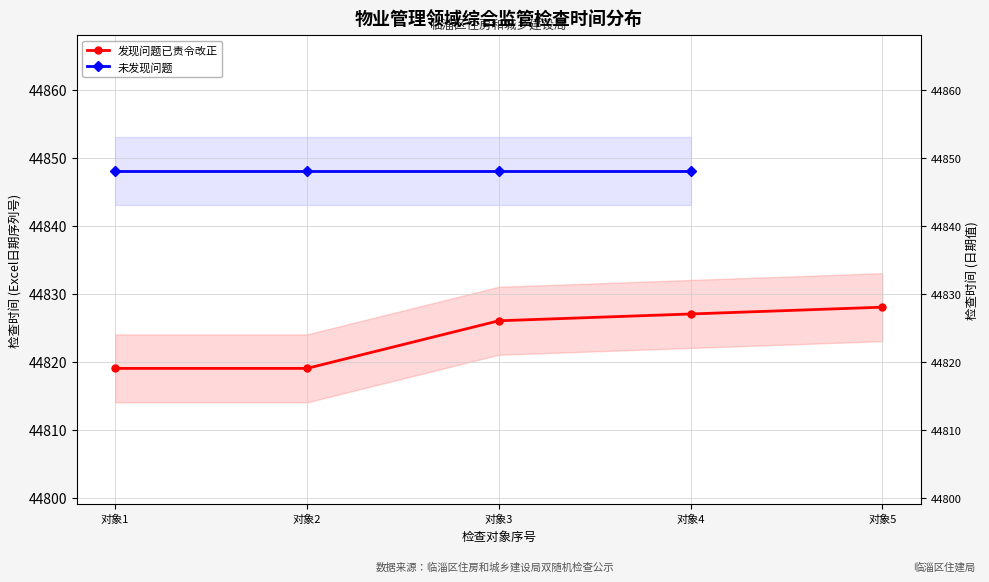

Between 对象3 and 对象2, which is larger?

对象3